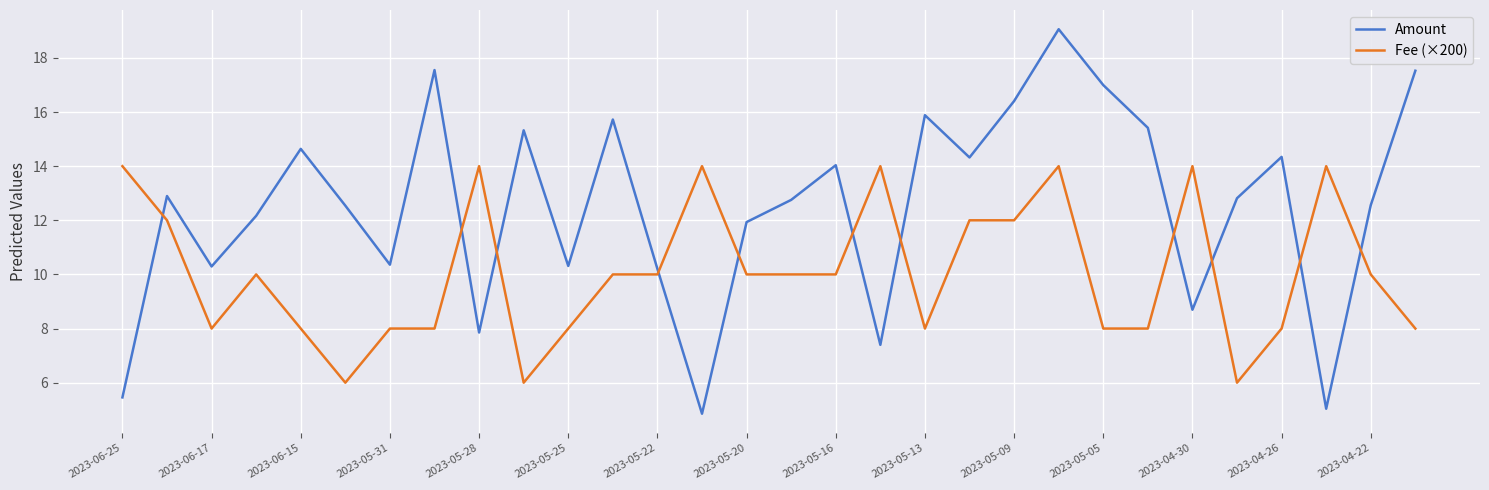

After their last crossing, which series has the higher values: Fee (×200) or Amount?

Amount